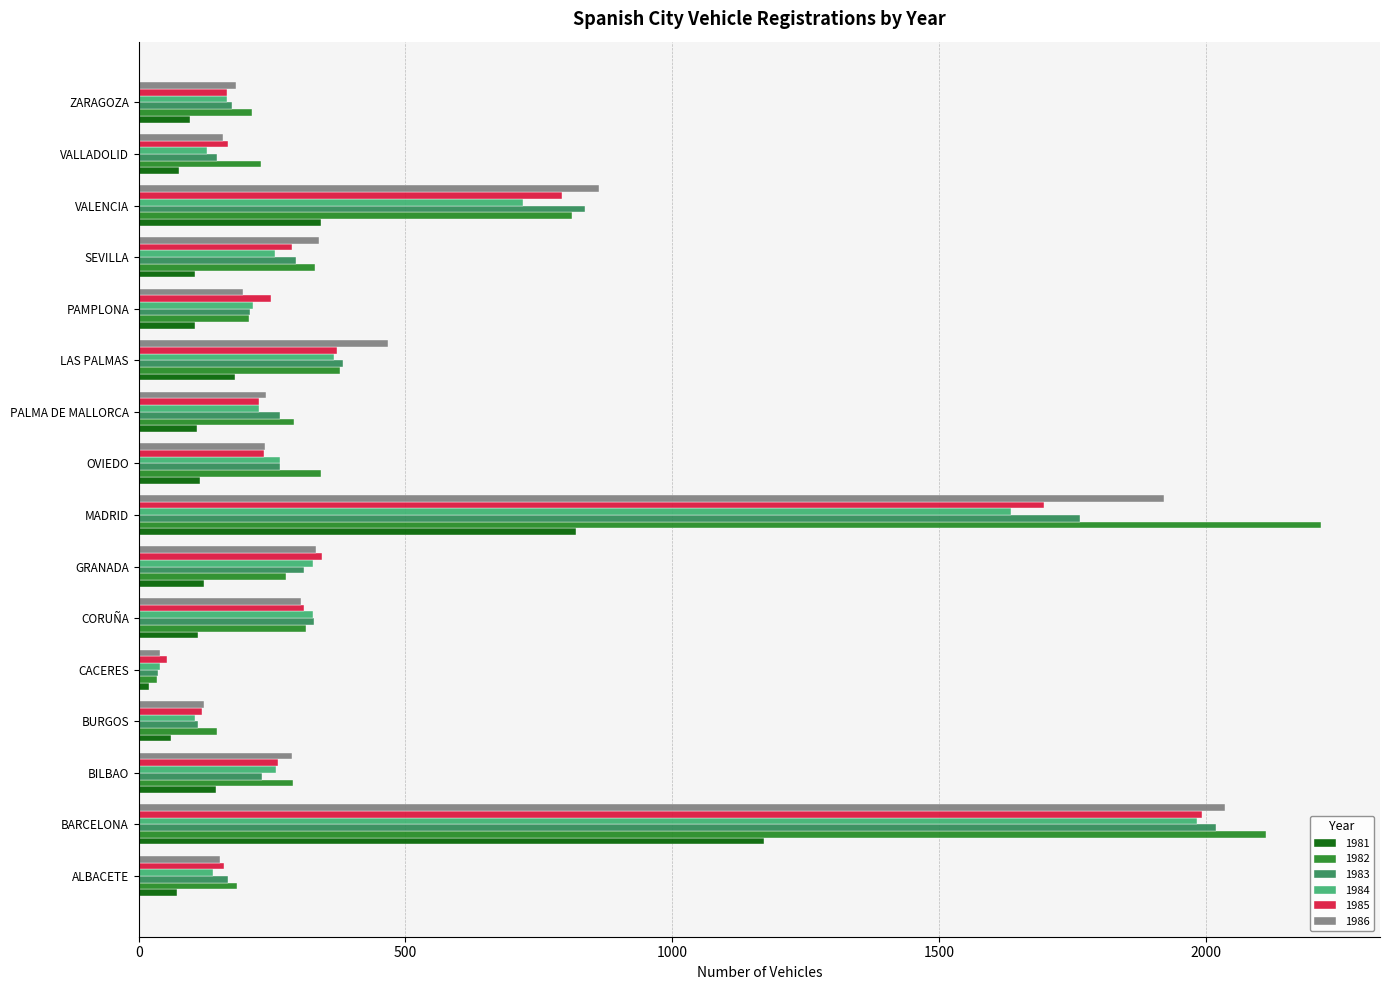

Which category has the lowest value in the 1986 series?

CACERES